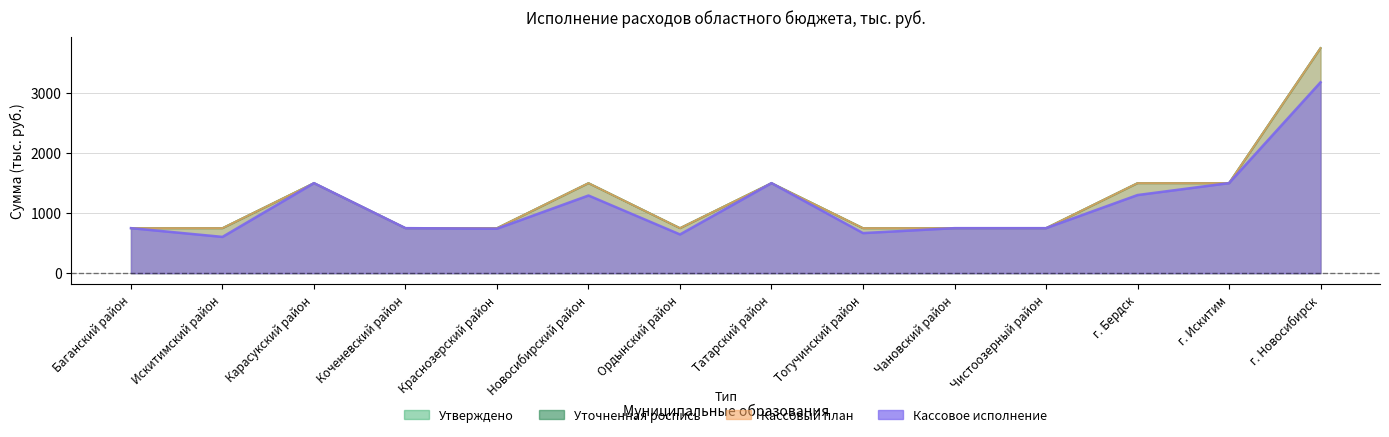

The value of Уточненная роспись at Баганский район is 750.0. True or false?

True